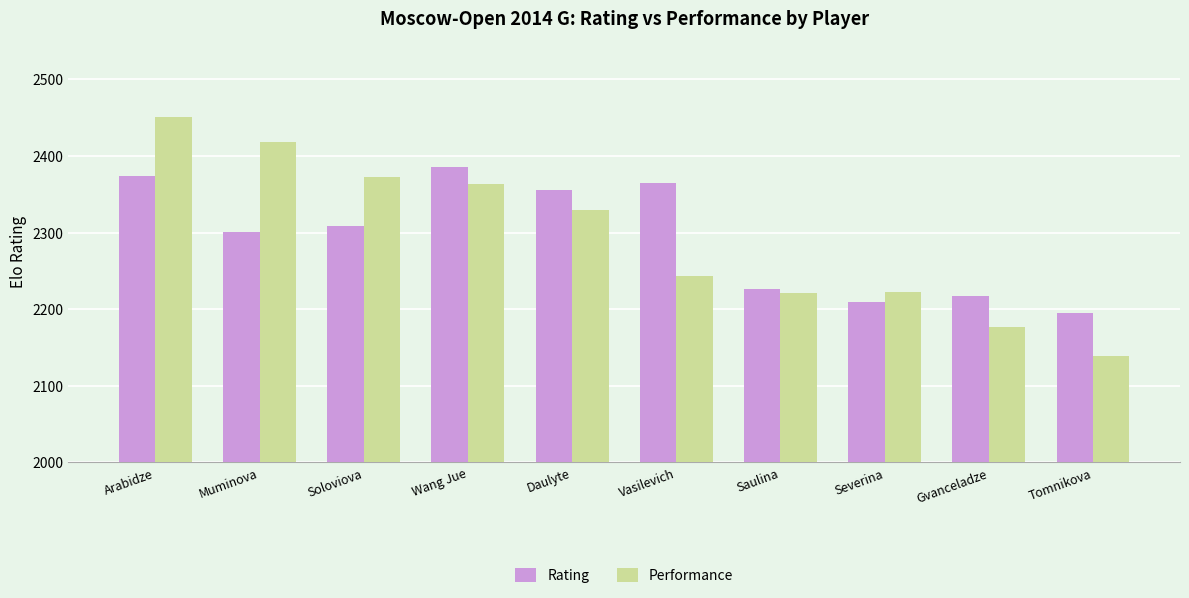

List the labels in order of Rating value, smallest first.

Tomnikova, Severina, Gvanceladze, Saulina, Muminova, Soloviova, Daulyte, Vasilevich, Arabidze, Wang Jue